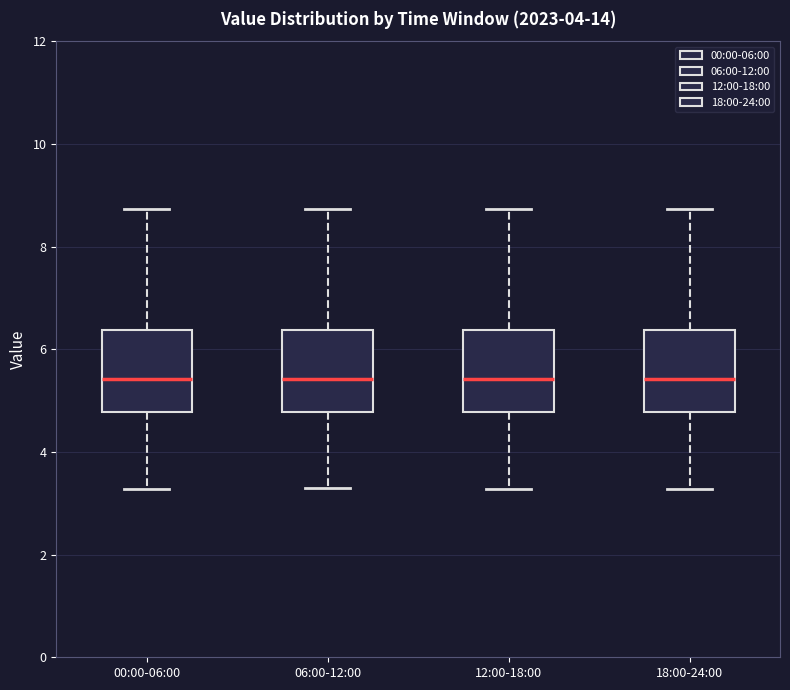

Reading left to right, transcribe this box plot: for each box, give where its median line is, the range the box spans, and where its two whiskers end, as read against the y-axis. The values are not printed on the chart, so give them approximately, as read against the axis.

00:00-06:00: median 5.4, box 4.8 to 6.4, whiskers 3.2 to 8.8
06:00-12:00: median 5.4, box 4.8 to 6.4, whiskers 3.4 to 8.8
12:00-18:00: median 5.4, box 4.8 to 6.4, whiskers 3.2 to 8.8
18:00-24:00: median 5.4, box 4.8 to 6.4, whiskers 3.2 to 8.8